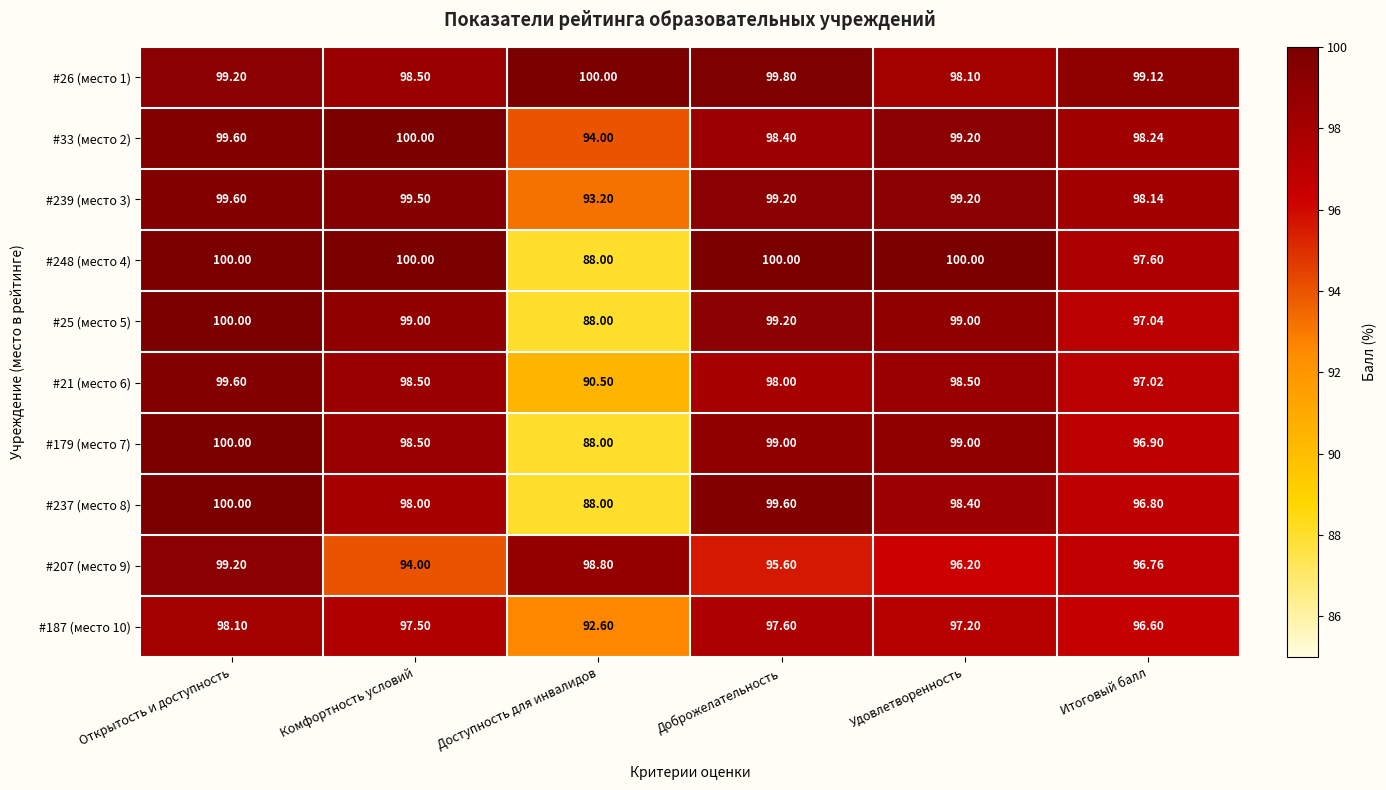

Where does the #25 (место 5) series first go above 99?

Открытость и доступность